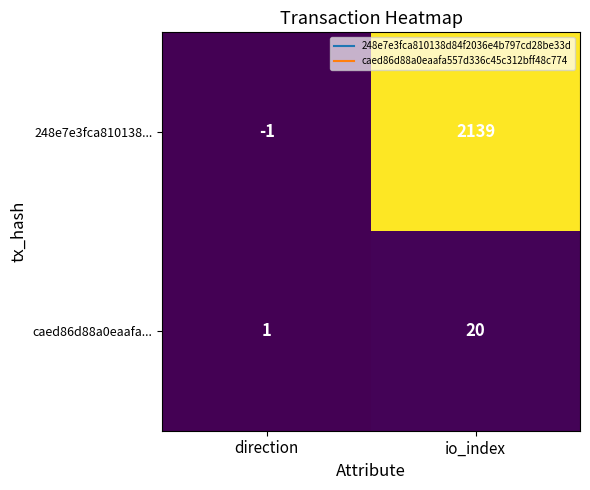

True or false: caed86d88a0eaafa... has a value of 35 at io_index.

False